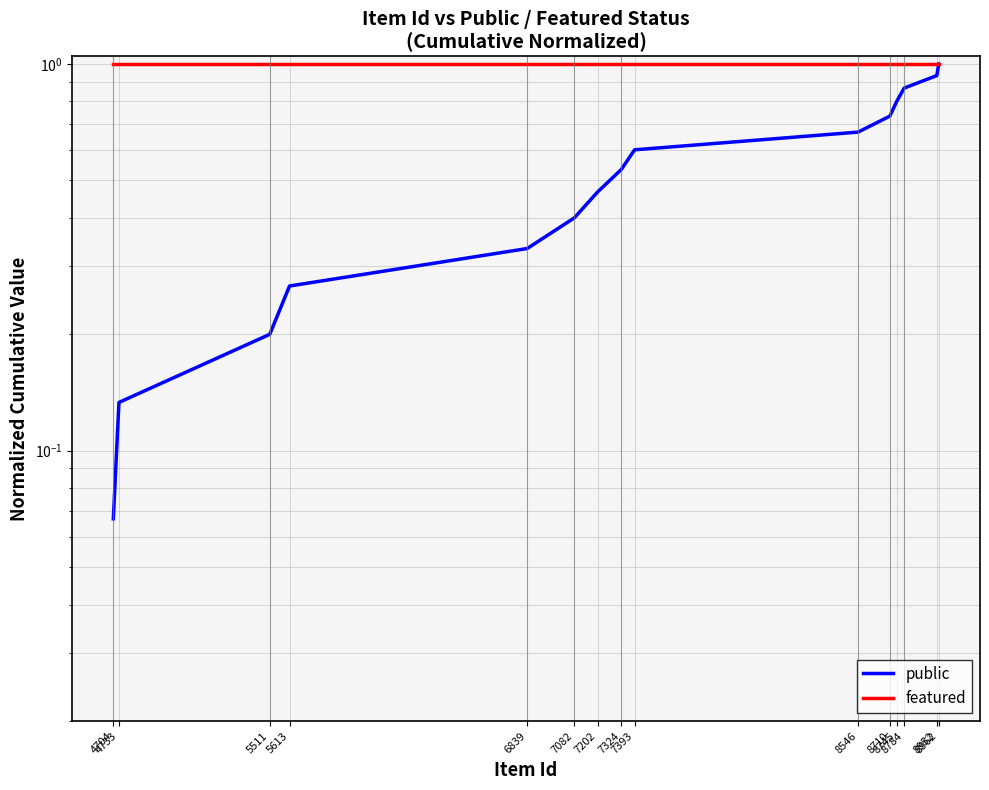

Which series has the largest total across all categories?

featured